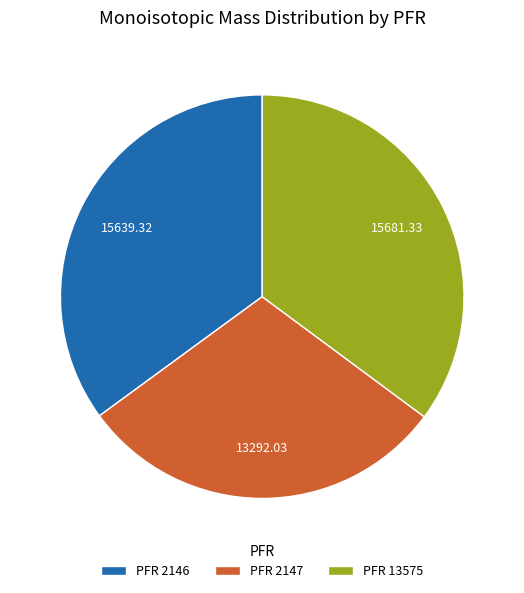

Which has a higher value, PFR 2147 or PFR 2146?

PFR 2146